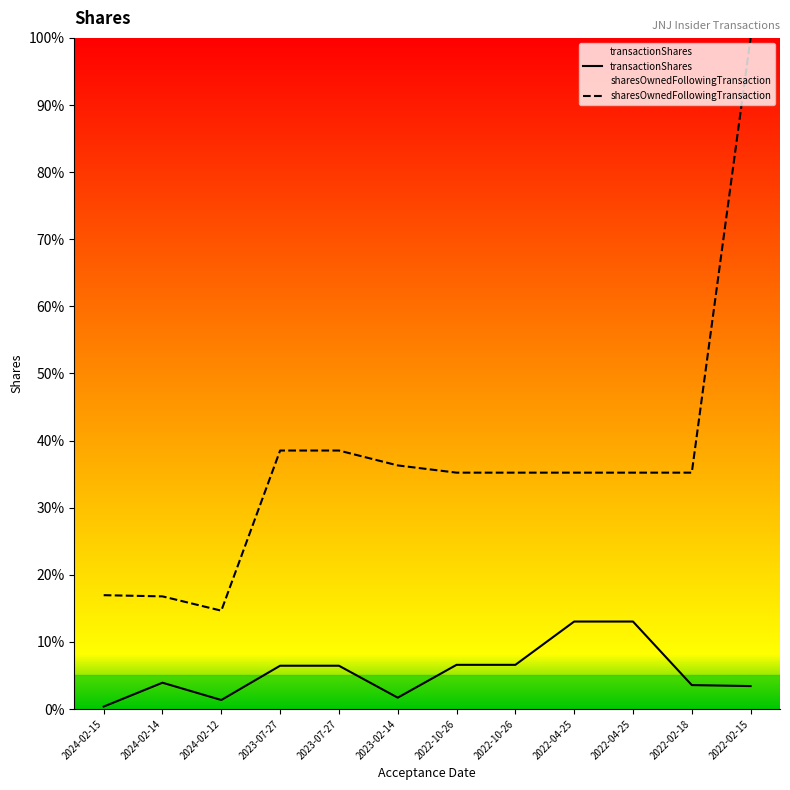

What is the difference between the maximum and minimum values in the transactionShares series?

12.7